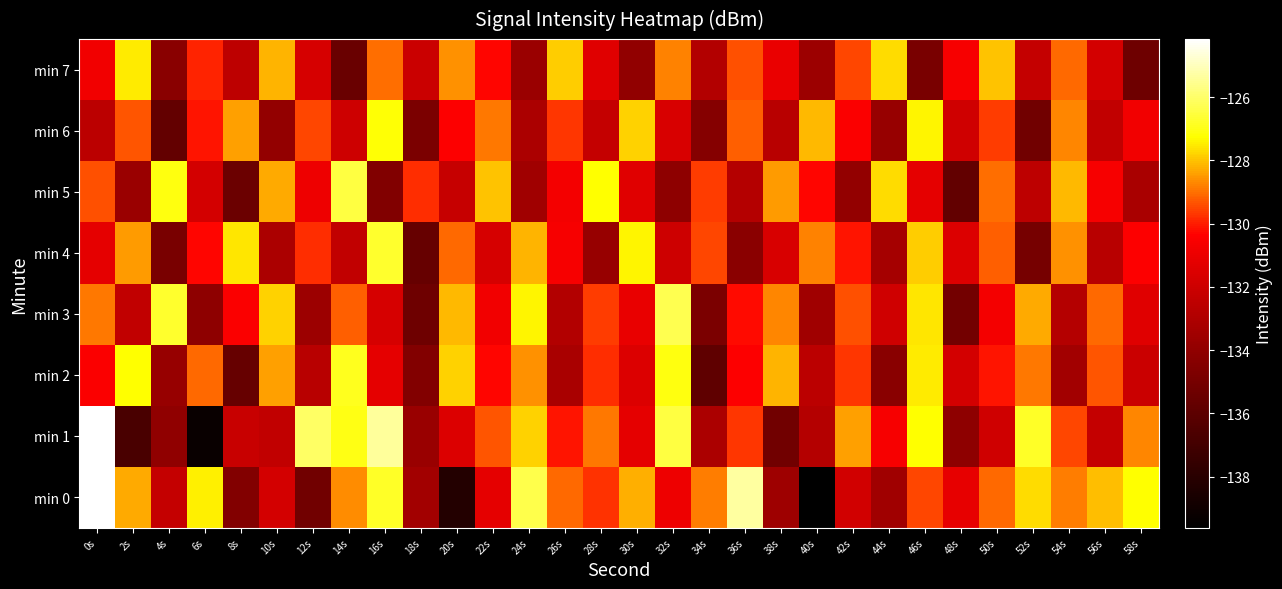

Reading left to right, list all the values displayed in this chart.

min 0: 0s=-124.2	2s=-128.3	4s=-132.3	6s=-127.4	8s=-134.5	10s=-131.8	12s=-135.2	14s=-128.7	16s=-126.8	18s=-133.4	20s=-138.2	22s=-131.2	24s=-126.4	26s=-129.1	28s=-129.7	30s=-128.2	32s=-130.9	34s=-128.8	36s=-125.3	38s=-133.6	40s=-139.6	42s=-131.9	44s=-133.5	46s=-129.5	48s=-131.1	50s=-129.1	52s=-127.7	54s=-128.8	56s=-128.1	58s=-127.3
min 1: 0s=-124.2	2s=-136.8	4s=-134.0	6s=-139.2	8s=-132.2	10s=-132.4	12s=-126.1	14s=-127.0	16s=-125.4	18s=-133.8	20s=-131.5	22s=-129.3	24s=-127.8	26s=-130.1	28s=-128.9	30s=-131.2	32s=-126.5	34s=-133.1	36s=-129.7	38s=-135.2	40s=-132.8	42s=-128.4	44s=-130.6	46s=-127.3	48s=-134.1	50s=-131.9	52s=-126.8	54s=-129.5	56s=-132.3	58s=-128.7
min 2: 0s=-130.5	2s=-127.3	4s=-133.8	6s=-129.1	8s=-135.6	10s=-128.4	12s=-132.7	14s=-126.9	16s=-131.2	18s=-134.5	20s=-127.8	22s=-130.3	24s=-128.6	26s=-133.2	28s=-129.8	30s=-131.5	32s=-127.1	34s=-135.9	36s=-130.4	38s=-128.2	40s=-132.6	42s=-129.7	44s=-134.3	46s=-127.5	48s=-131.8	50s=-130.1	52s=-128.9	54s=-133.4	56s=-129.3	58s=-132.1
min 3: 0s=-128.9	2s=-132.4	4s=-126.7	6s=-134.1	8s=-130.5	10s=-127.8	12s=-133.6	14s=-129.2	16s=-131.7	18s=-135.3	20s=-128.1	22s=-130.8	24s=-127.4	26s=-132.9	28s=-129.6	30s=-131.1	32s=-126.3	34s=-134.8	36s=-130.2	38s=-128.7	40s=-133.5	42s=-129.4	44s=-131.9	46s=-127.6	48s=-135.1	50s=-130.7	52s=-128.3	54s=-132.8	56s=-129.1	58s=-131.4
min 4: 0s=-131.2	2s=-128.5	4s=-134.9	6s=-130.3	8s=-127.6	10s=-133.1	12s=-129.8	14s=-132.4	16s=-126.7	18s=-135.6	20s=-129.1	22s=-131.7	24s=-128.2	26s=-130.6	28s=-133.8	30s=-127.4	32s=-132.0	34s=-129.5	36s=-134.2	38s=-131.6	40s=-128.8	42s=-130.1	44s=-133.3	46s=-127.9	48s=-131.5	50s=-129.2	52s=-135.0	54s=-128.6	56s=-132.7	58s=-130.4
min 5: 0s=-129.4	2s=-133.7	4s=-127.1	6s=-131.8	8s=-135.4	10s=-128.3	12s=-130.9	14s=-126.5	16s=-134.6	18s=-129.8	20s=-132.2	22s=-128.0	24s=-133.5	26s=-130.7	28s=-127.3	30s=-131.4	32s=-134.1	34s=-129.6	36s=-132.8	38s=-128.5	40s=-130.3	42s=-133.9	44s=-127.7	46s=-131.2	48s=-135.8	50s=-129.0	52s=-132.5	54s=-128.1	56s=-130.6	58s=-133.2
min 6: 0s=-132.6	2s=-129.3	4s=-135.7	6s=-130.1	8s=-128.4	10s=-133.9	12s=-129.5	14s=-132.0	16s=-127.2	18s=-134.8	20s=-130.4	22s=-128.9	24s=-133.1	26s=-129.7	28s=-132.3	30s=-127.8	32s=-131.6	34s=-134.4	36s=-129.2	38s=-132.7	40s=-128.1	42s=-130.5	44s=-133.8	46s=-127.4	48s=-131.9	50s=-129.6	52s=-135.2	54s=-128.7	56s=-132.4	58s=-130.8
min 7: 0s=-130.8	2s=-127.5	4s=-134.3	6s=-129.9	8s=-132.5	10s=-128.2	12s=-131.7	14s=-135.5	16s=-129.0	18s=-132.1	20s=-128.6	22s=-130.3	24s=-133.7	26s=-127.9	28s=-131.4	30s=-134.0	32s=-128.8	34s=-132.9	36s=-129.4	38s=-131.0	40s=-133.6	42s=-129.5	44s=-127.7	46s=-134.9	48s=-130.6	50s=-128.0	52s=-132.3	54s=-129.1	56s=-131.8	58s=-135.3